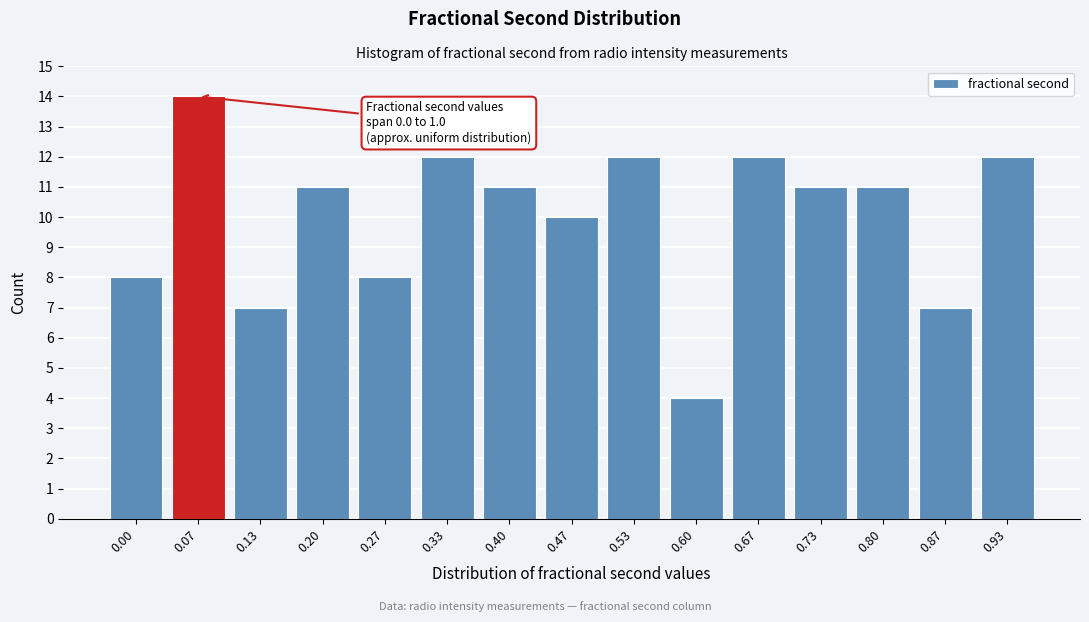

Reading left to right, transcribe all the data shown in this chart.

8	14	7	11	8	12	11	10	12	4	12	11	11	7	12